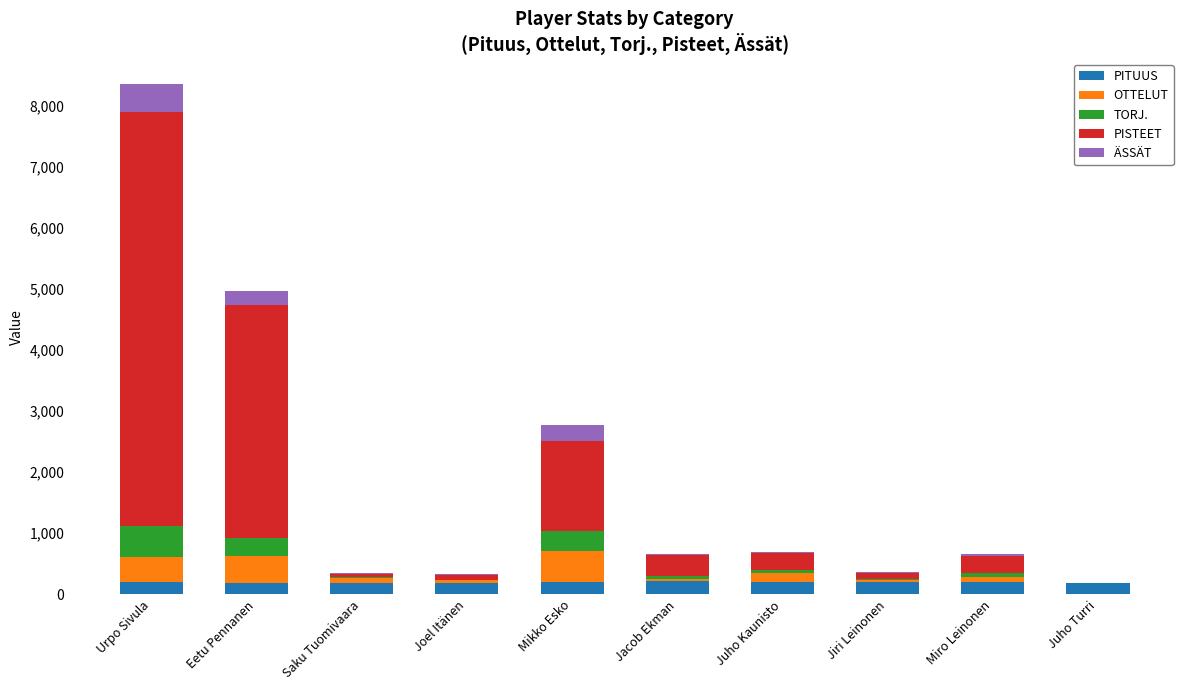

At which category is the sum across all series the highest?

Urpo Sivula